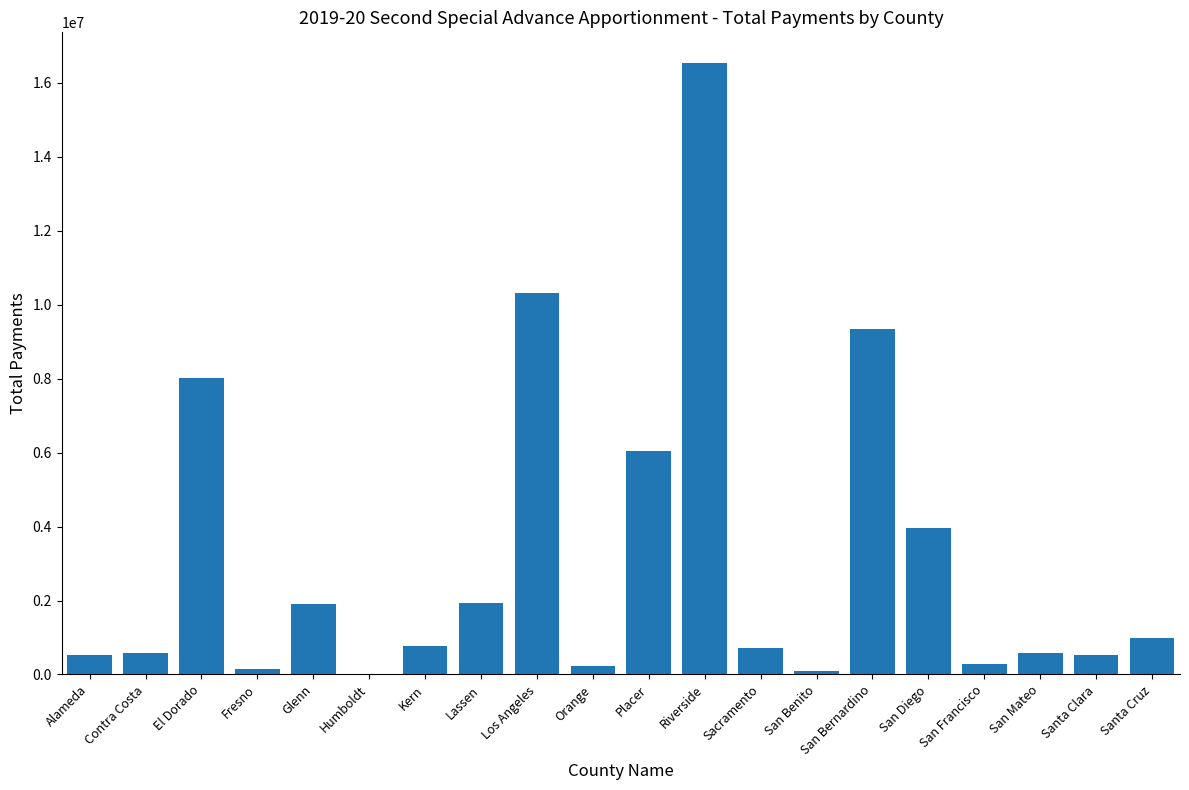

What is the sum of all values?

63499450